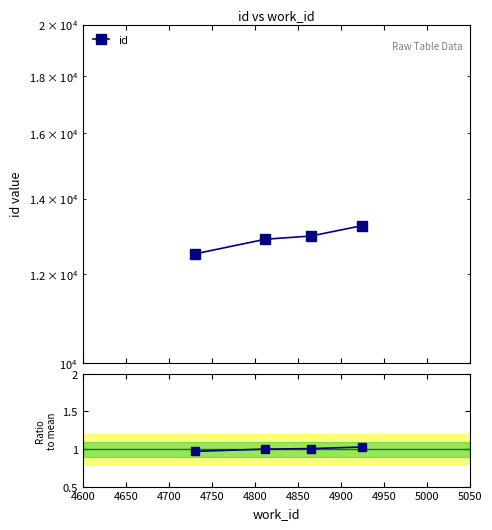

Is this an area chart (filled region under the line)?

No